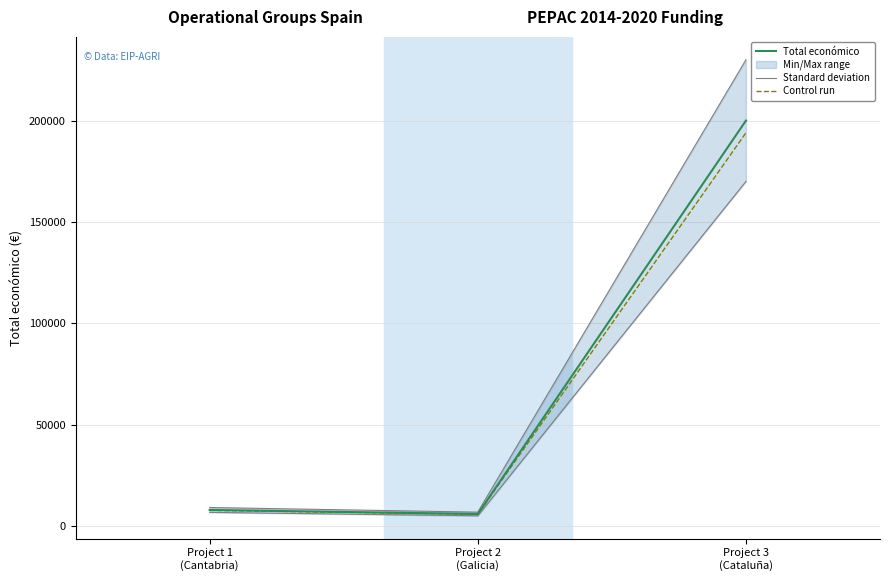

Does the chart display data point markers on the line(s)?

No